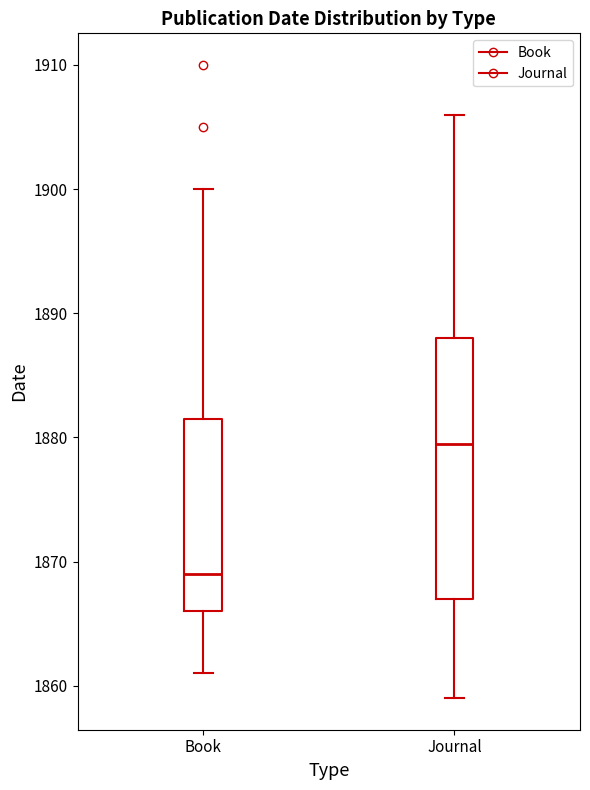

Reading left to right, read every box against the y-axis: the position of its median line, the range the box covers, and the ends of its whiskers. The values are not printed on the chart, so give them approximately, as read against the axis.

Book: median 1869, box 1866 to 1882, whiskers 1861 to 1900
Journal: median 1880, box 1867 to 1888, whiskers 1859 to 1906